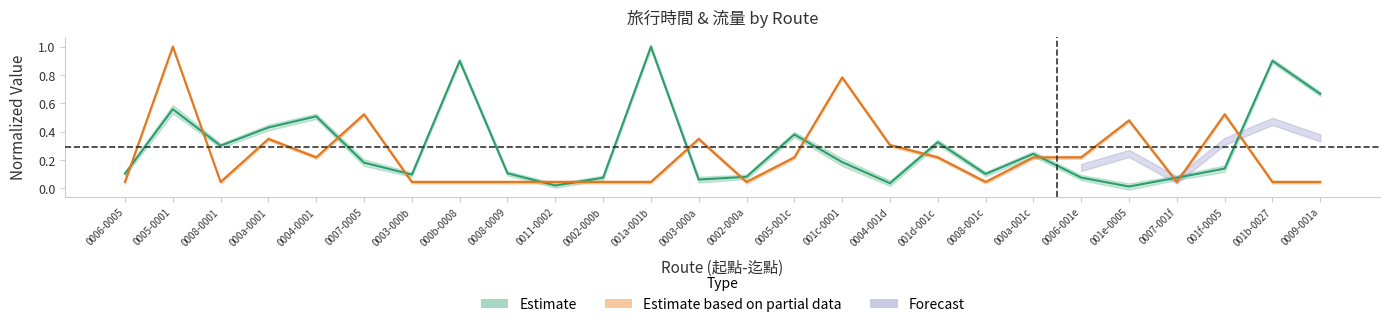

At 0002-000a, list the series in order from smallest to largest.

流量, 旅行時間